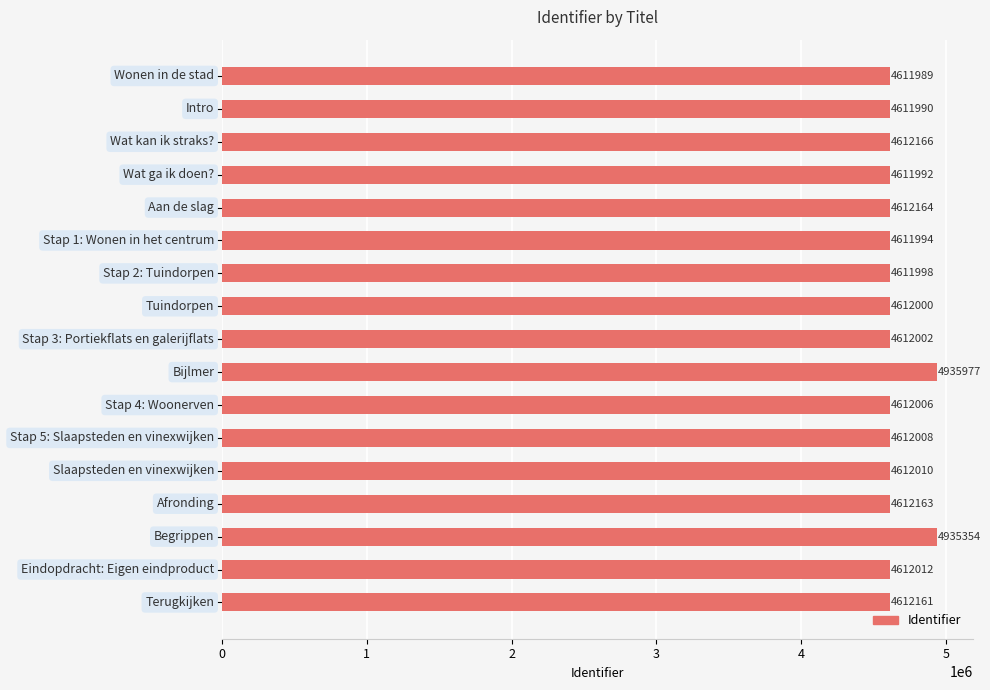

What is the value of the 6th bar from the top?

4611994